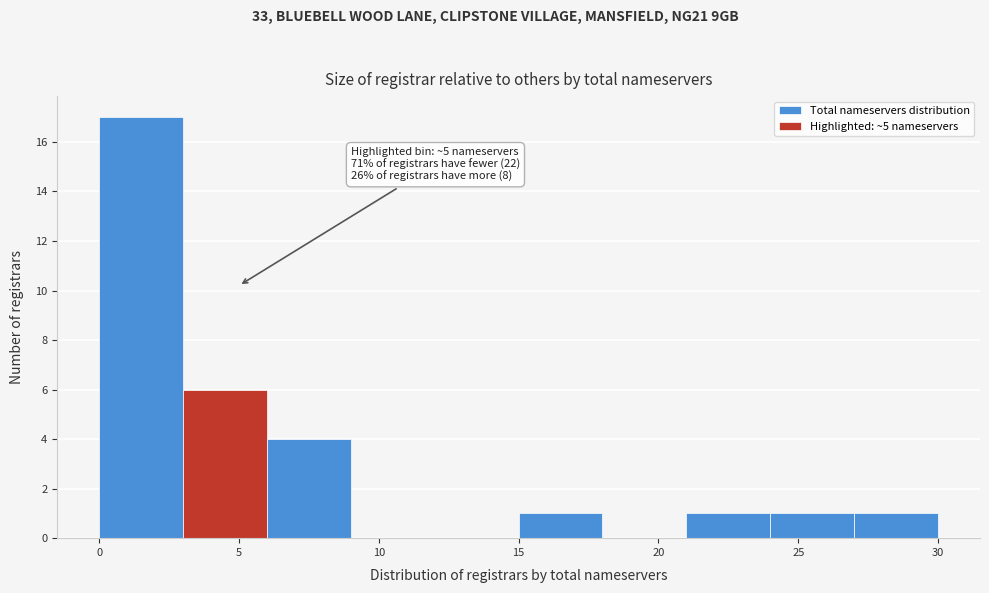

Over which range of the x-axis is the bar tallest?

0 to 3